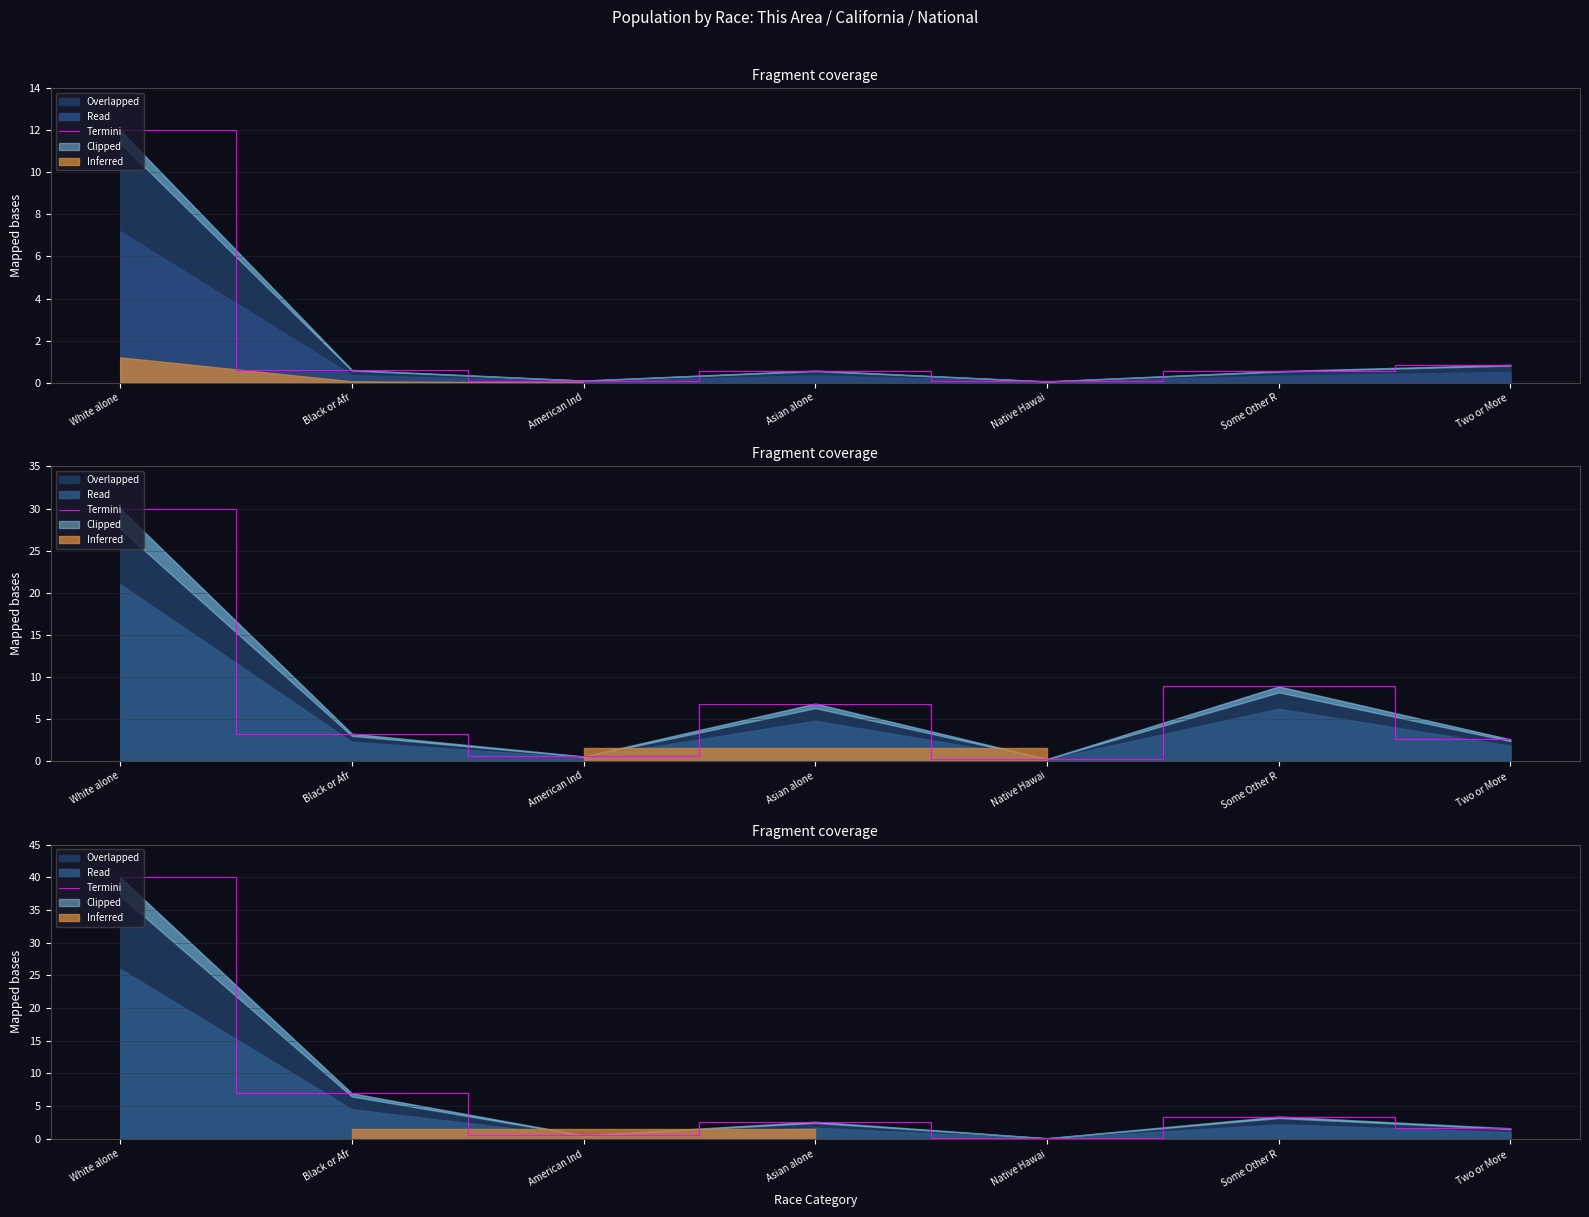

Reading right to left, transcribe all the data shown in this chart.

Two or More =1.6	Some Other R=3.4	Native Hawai=0.1	Asian alone=2.6	American Ind=0.5	Black or Afr=7.0	White alone=40.0